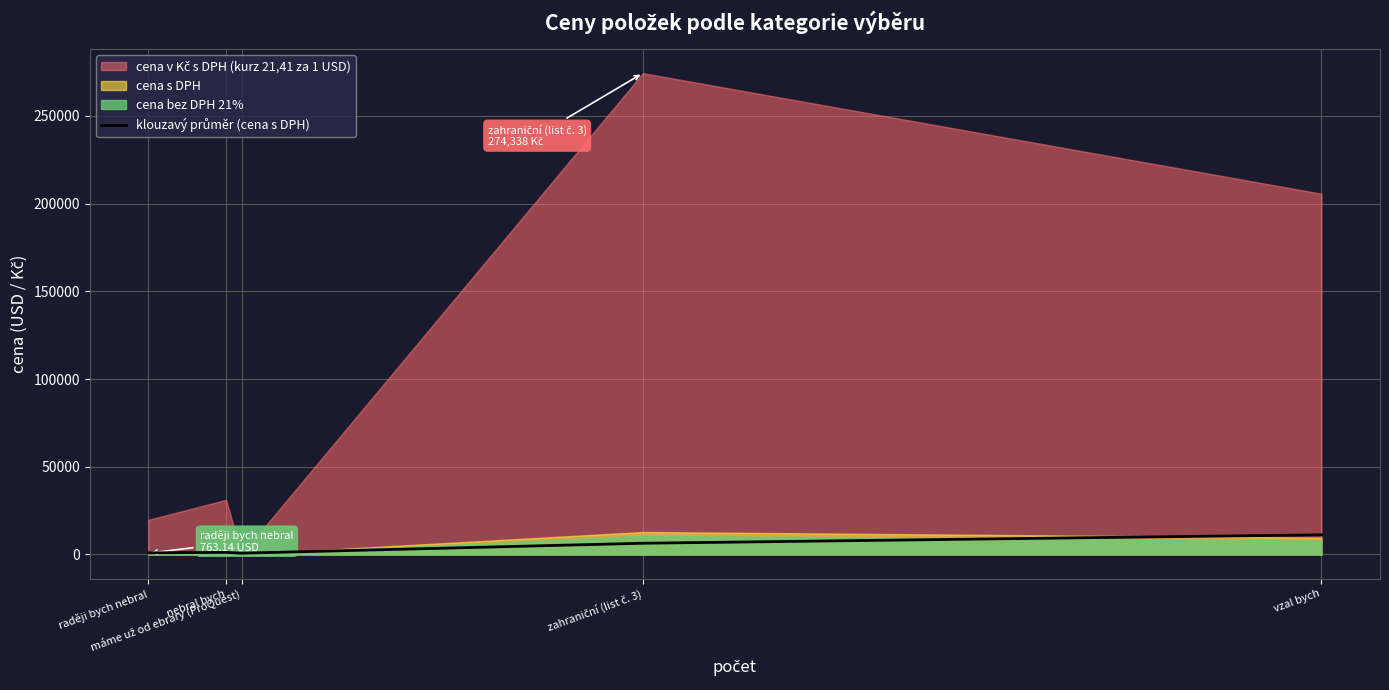

What is the ratio of the value at nebral bych to the value at vzal bych?

0.1